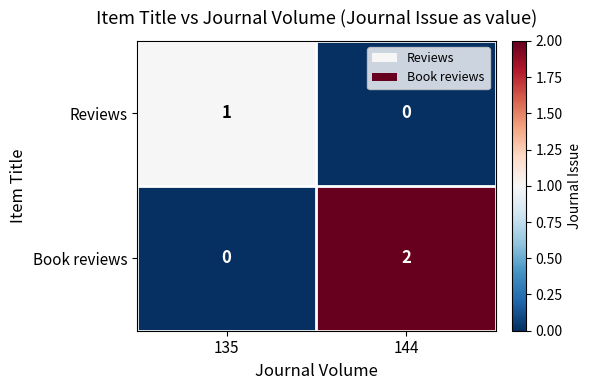

Which series has the largest range (max minus min)?

Book reviews